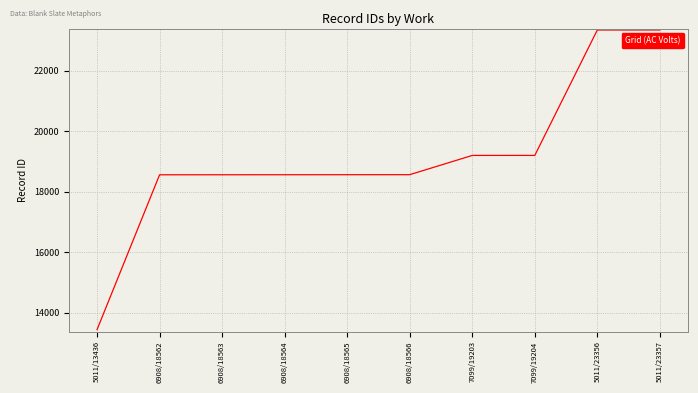

At which category does the chart reach its minimum across all series?

5011/13436